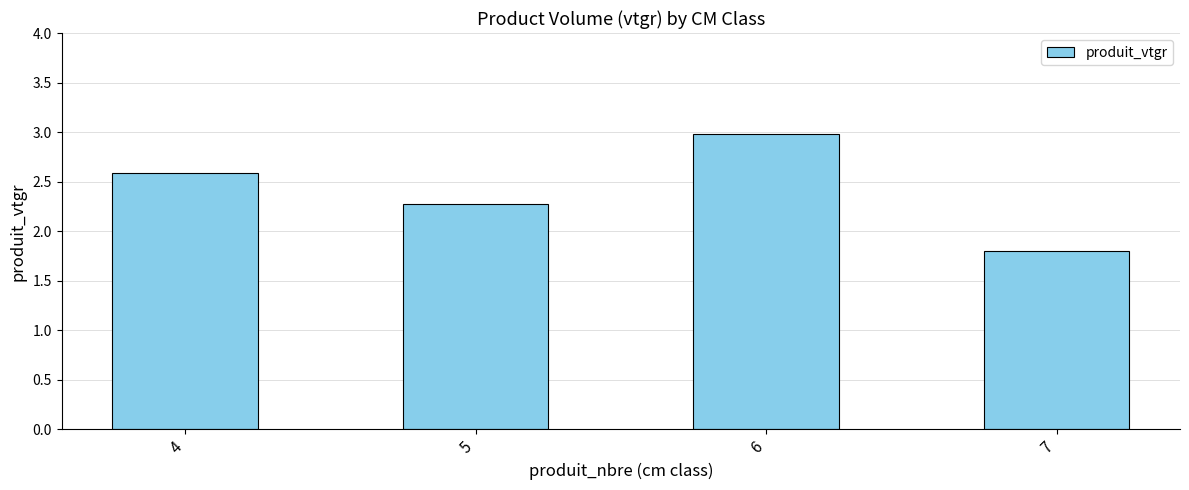

Rank the categories by value from lowest to highest.

7, 5, 4, 6